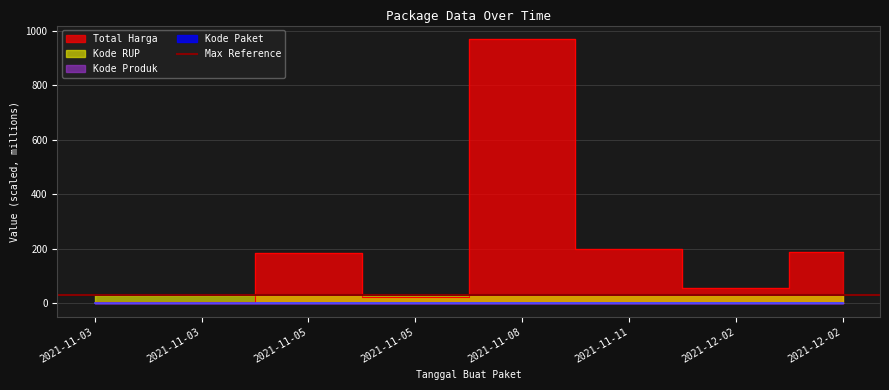

At which category is the sum across all series the highest?

2021-11-08